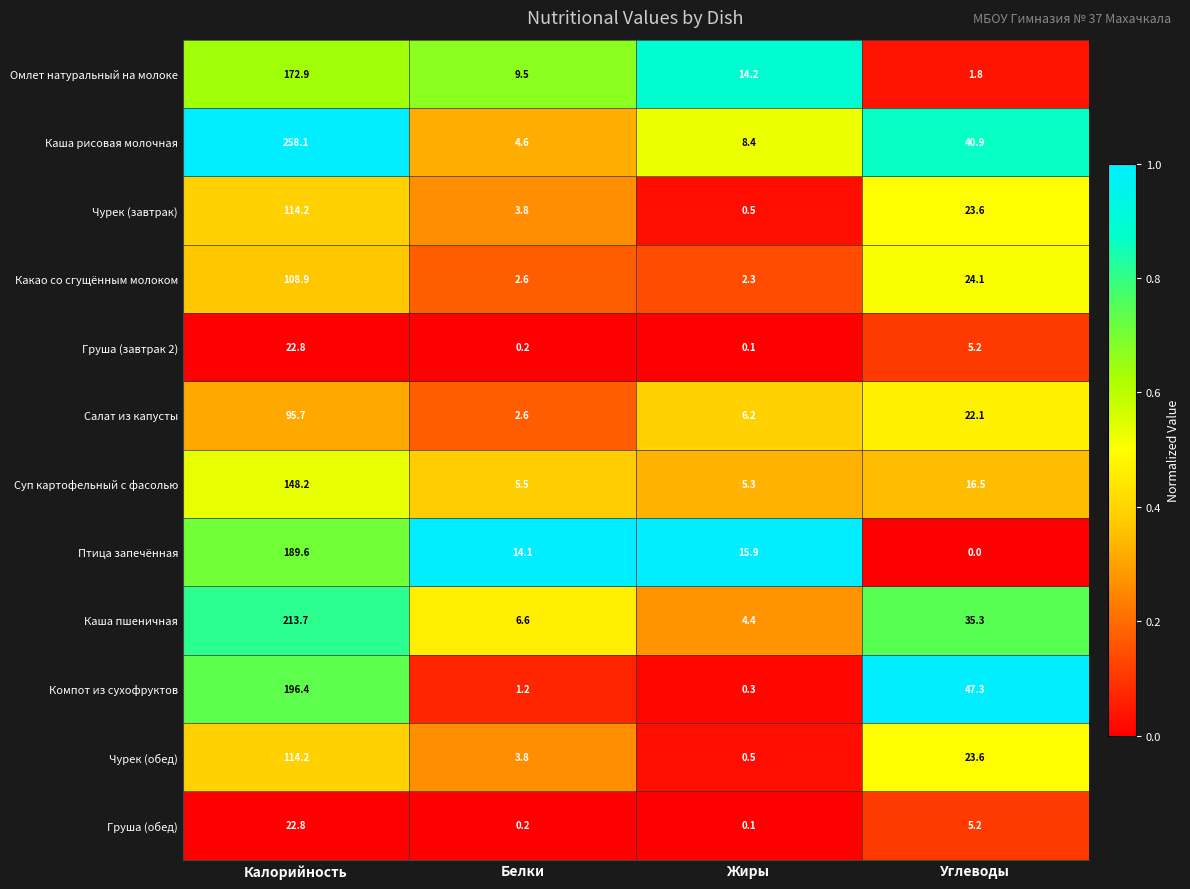

Which label corresponds to the smallest value in the chart?

Углеводы